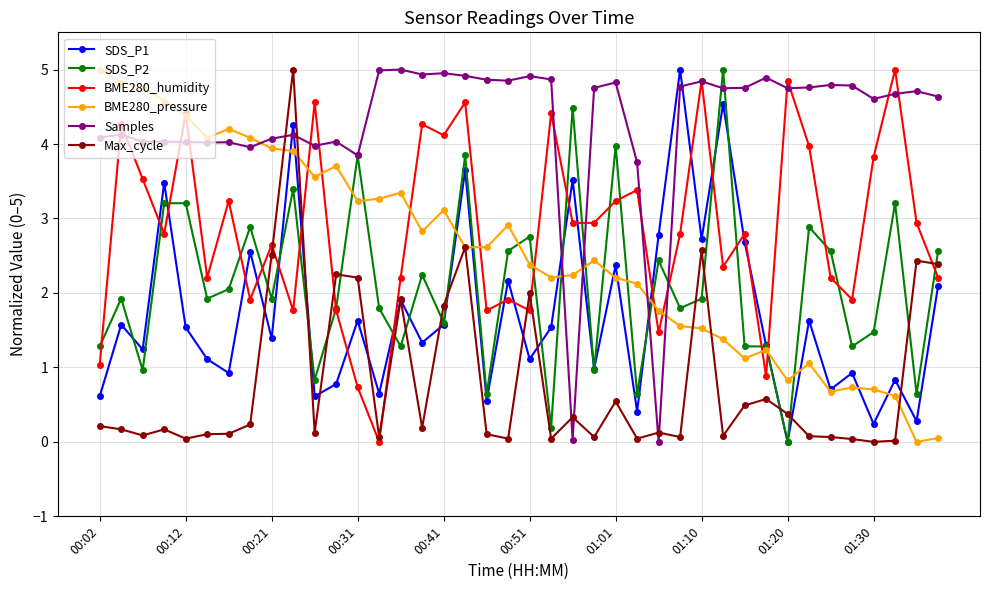

Which series ends up on top after the final intersection of Max_cycle and Samples?

Samples